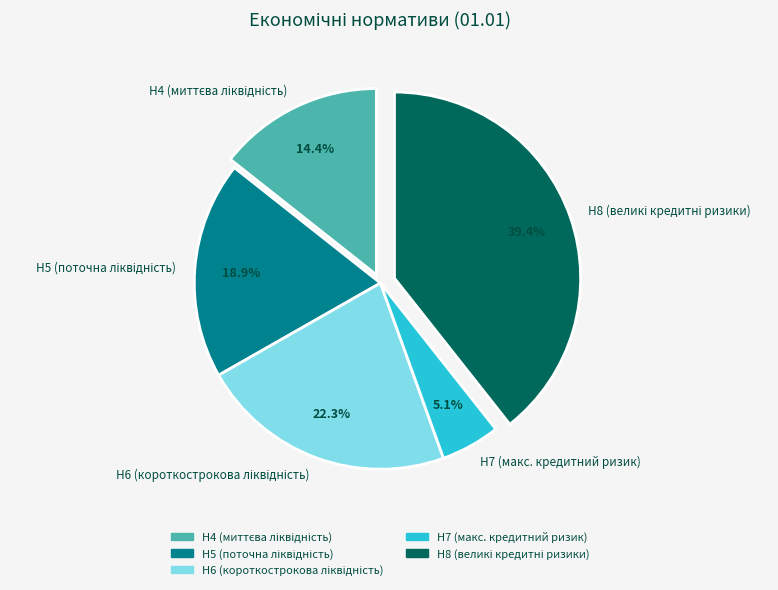

Does any single category account for the majority?

No